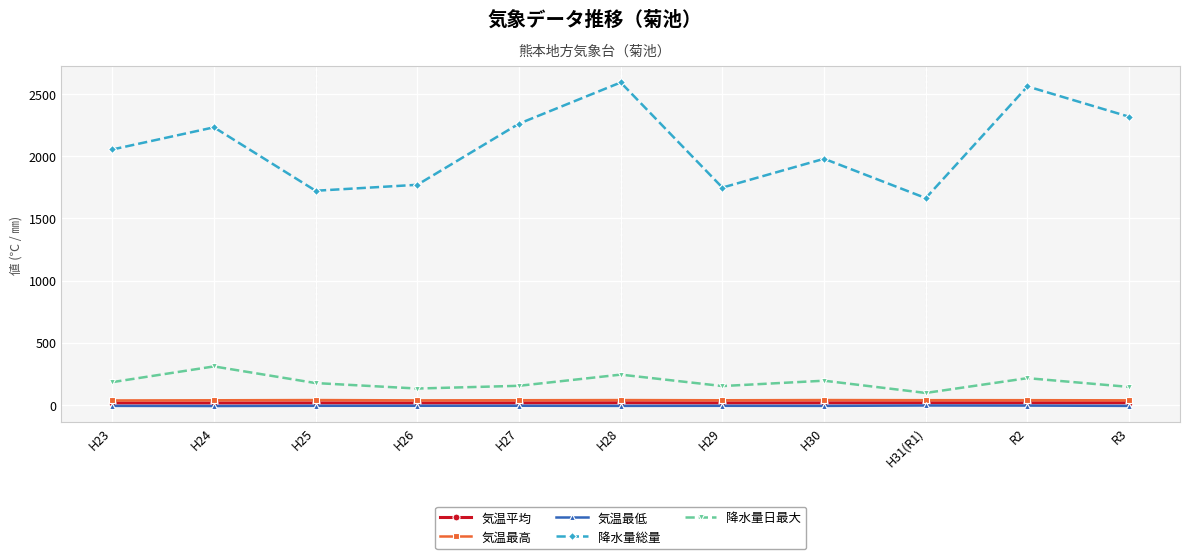

What value does the 降水量日最大 series have at H27?

153.5